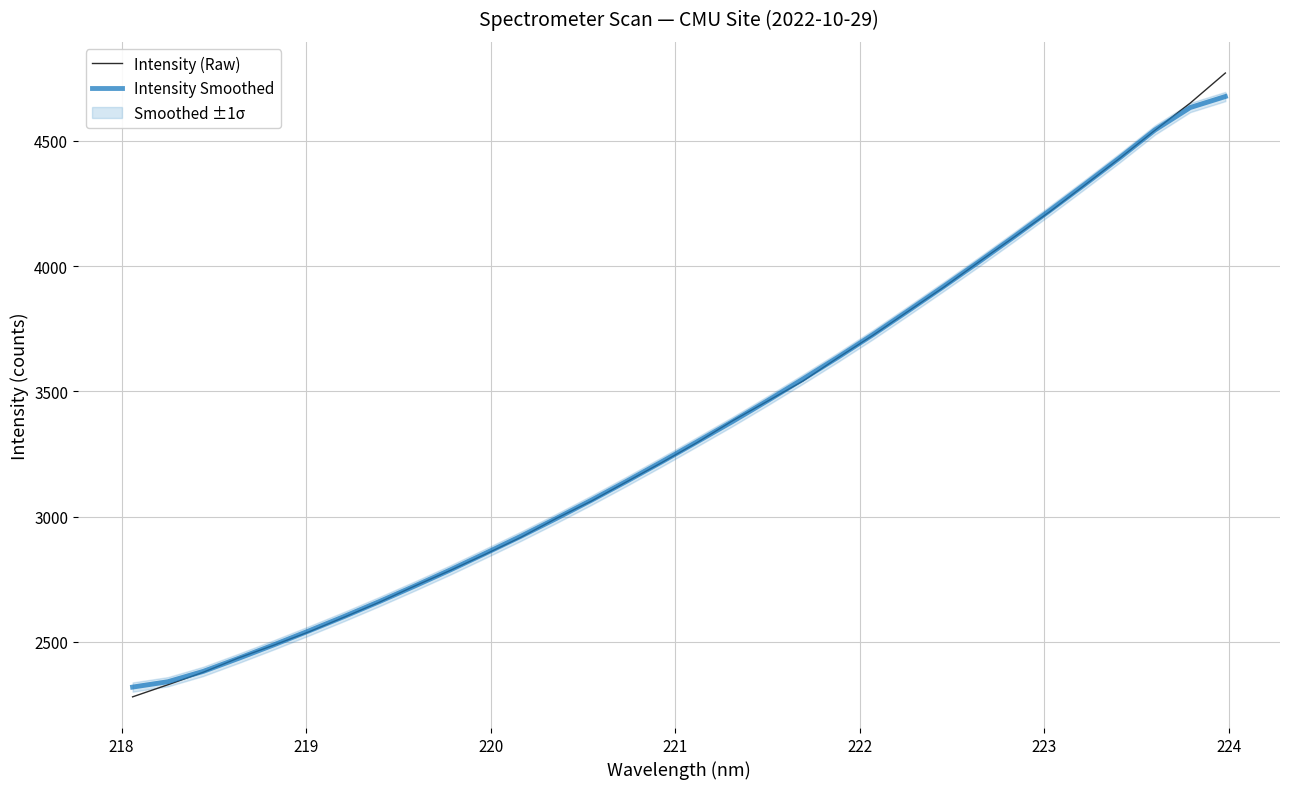

What is the lowest value of the Intensity (Raw) series?

2281.0